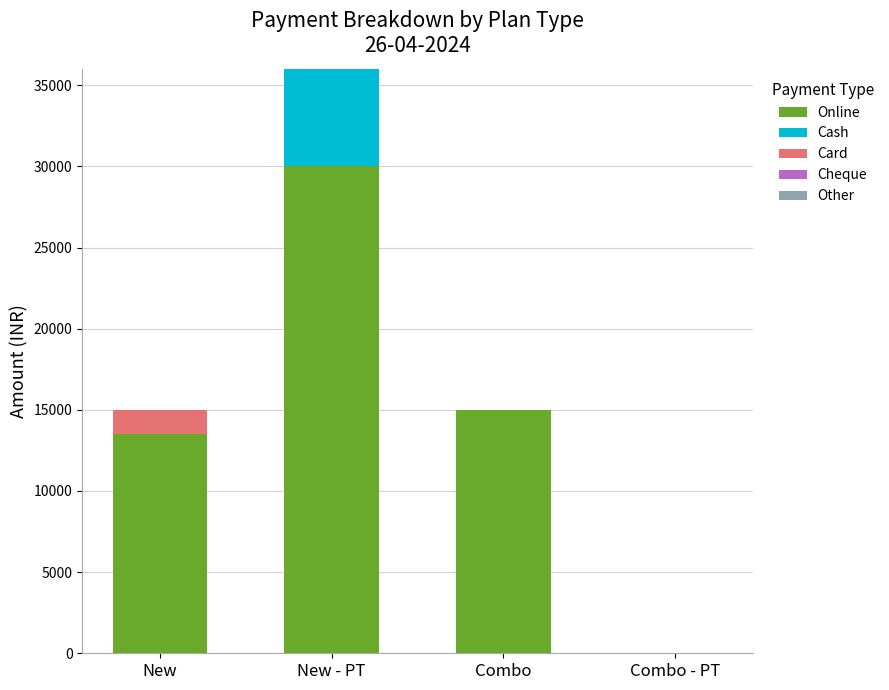

The value of Online at Combo is 6762. True or false?

False